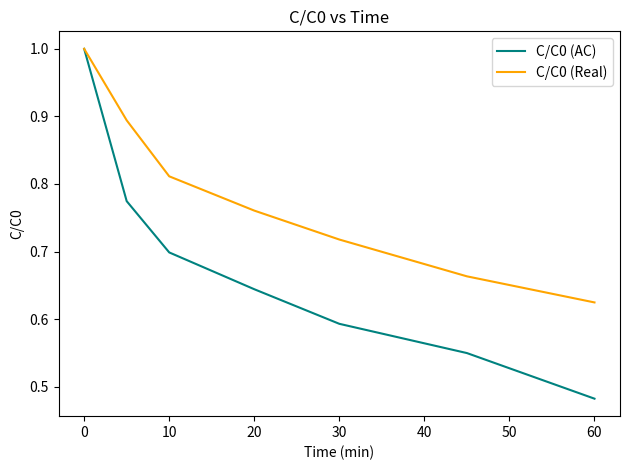

What is the maximum value for C/C0 (AC)?

1.0